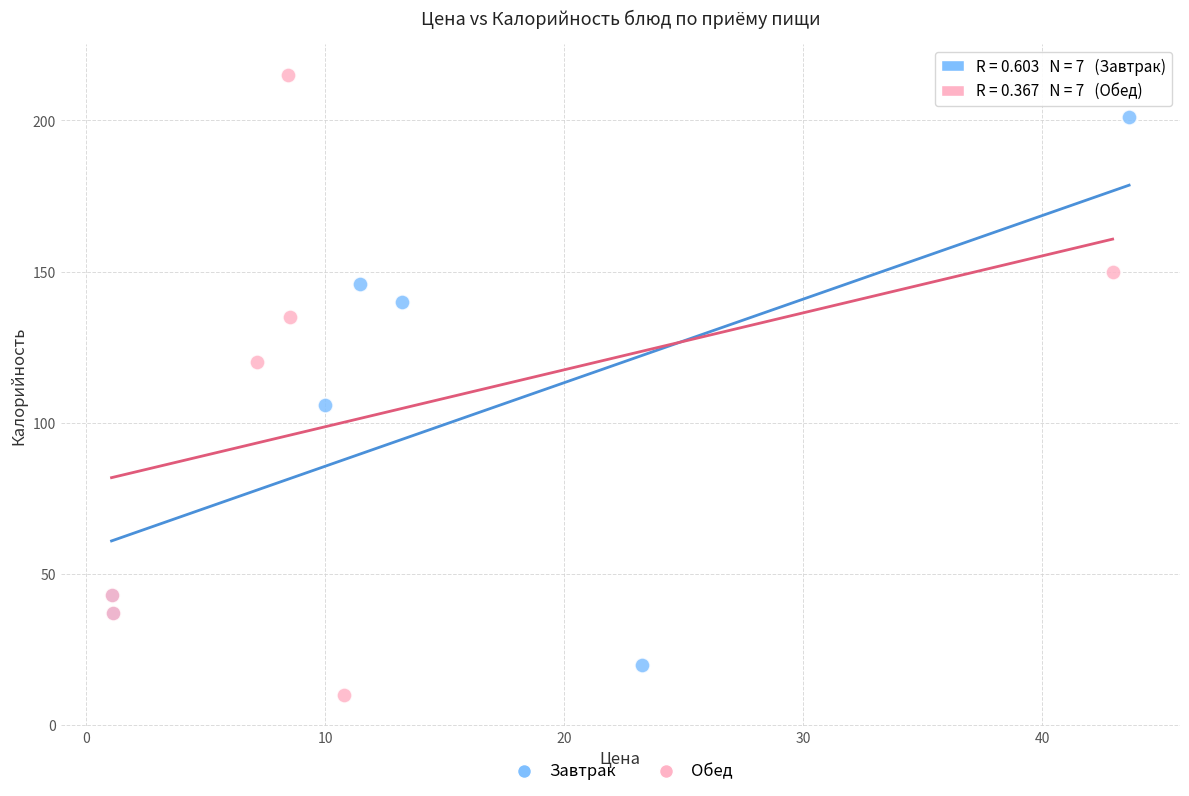

Which series has the largest Y range (max minus min)?

Обед